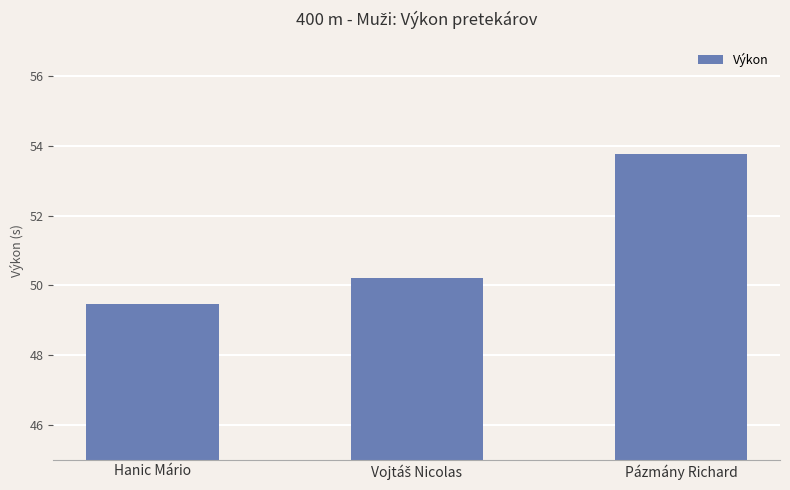

Reading left to right, extract all data points from this chart.

49.5	50.2	53.8